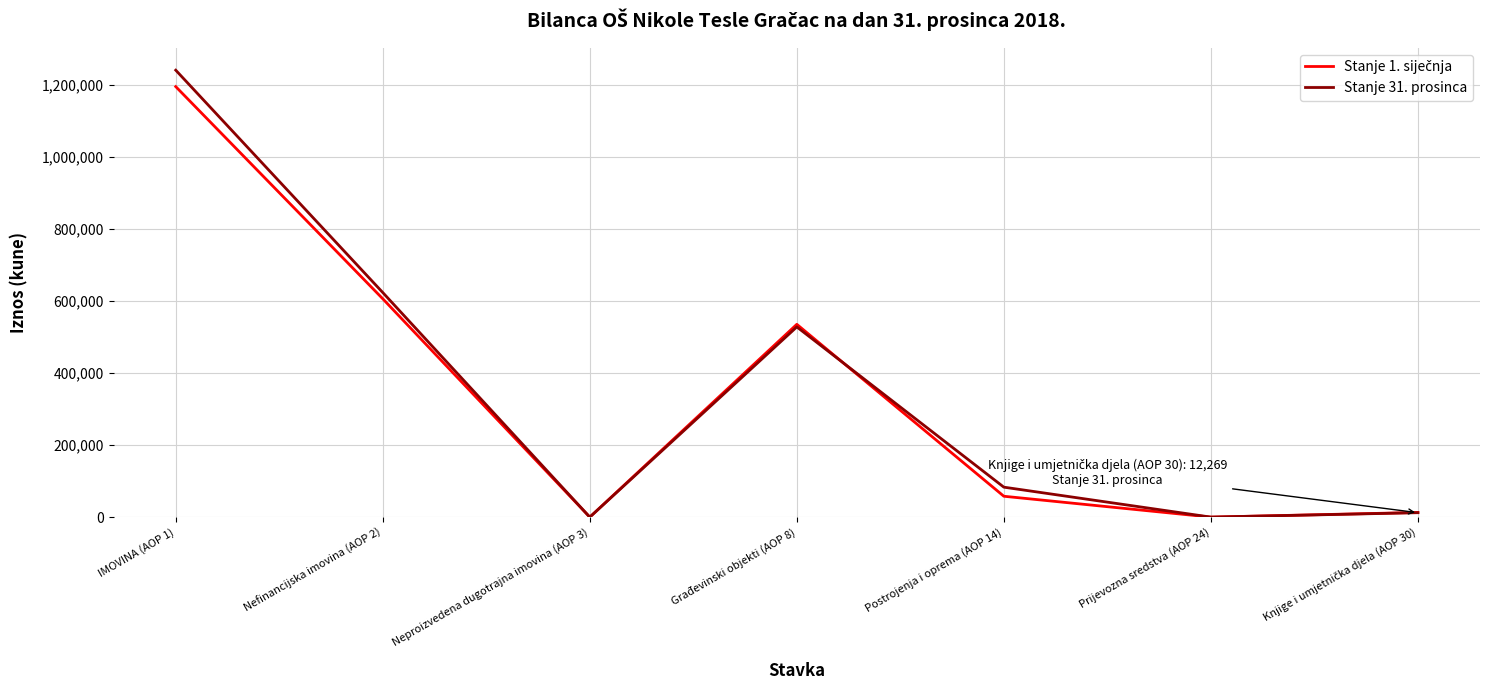

Between IMOVINA (AOP 1) and Nefinancijska imovina (AOP 2), which series saw the biggest shift?

Stanje 31. prosinca